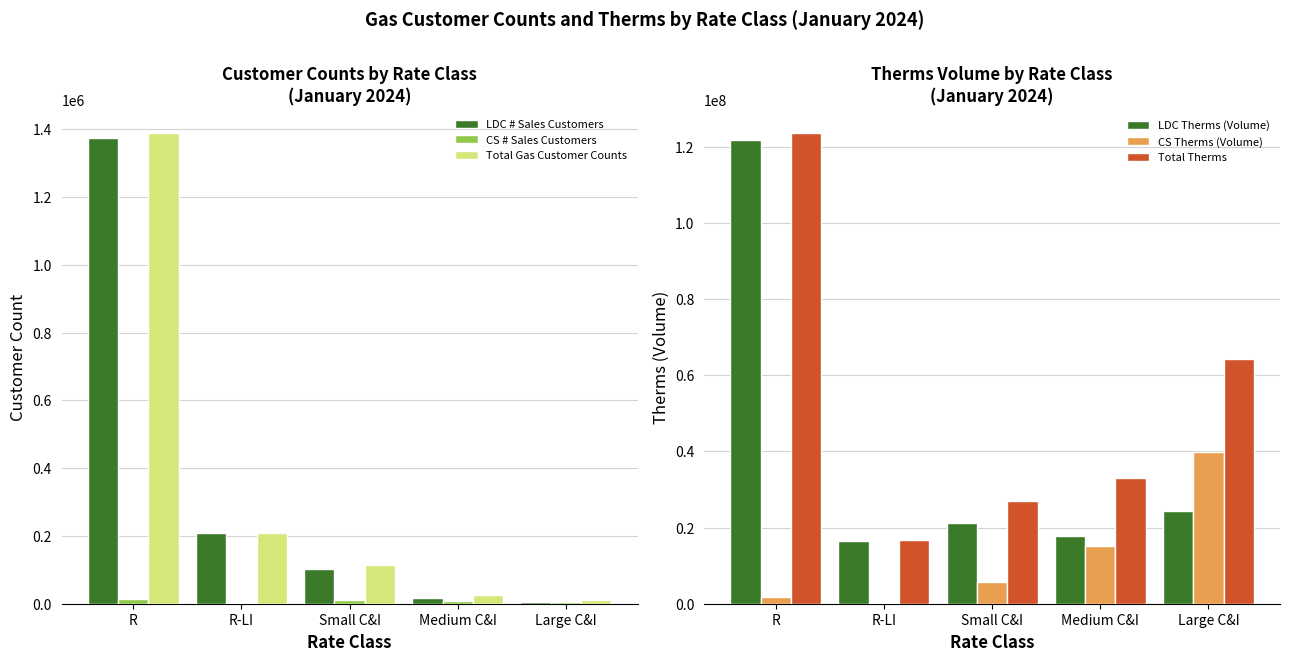

Which has a higher value, R or Medium C&I?

R